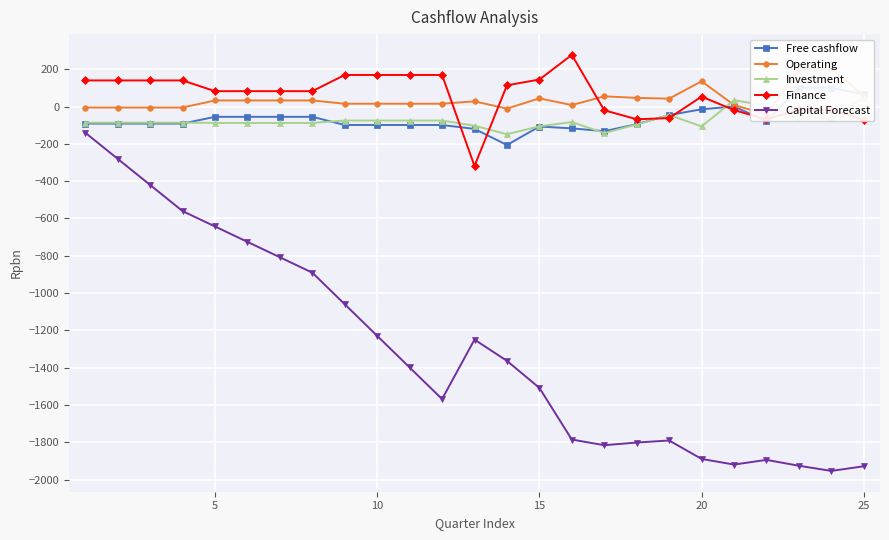

At how many categories does at least one series exceed -1871?

25